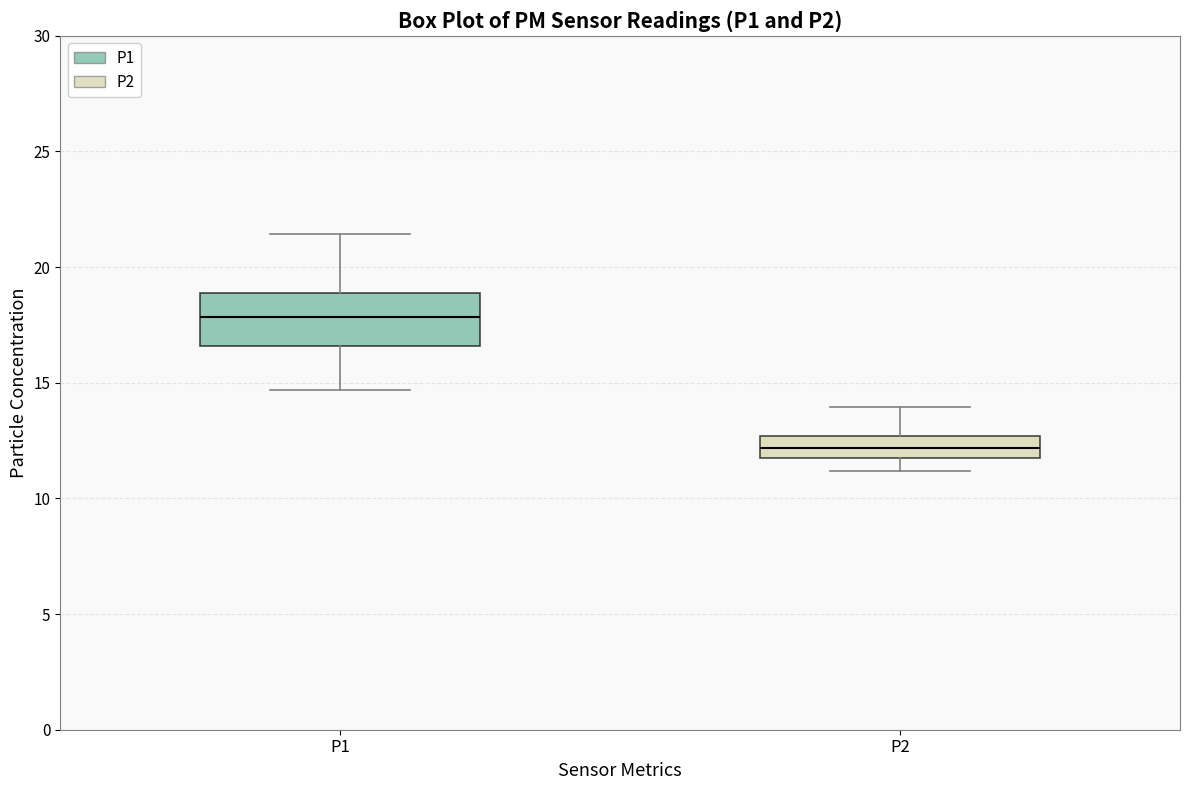

Where is the lower edge of the box for P1 on the y-axis? The values are not printed on the chart, so give them approximately, as read against the axis.

16.5